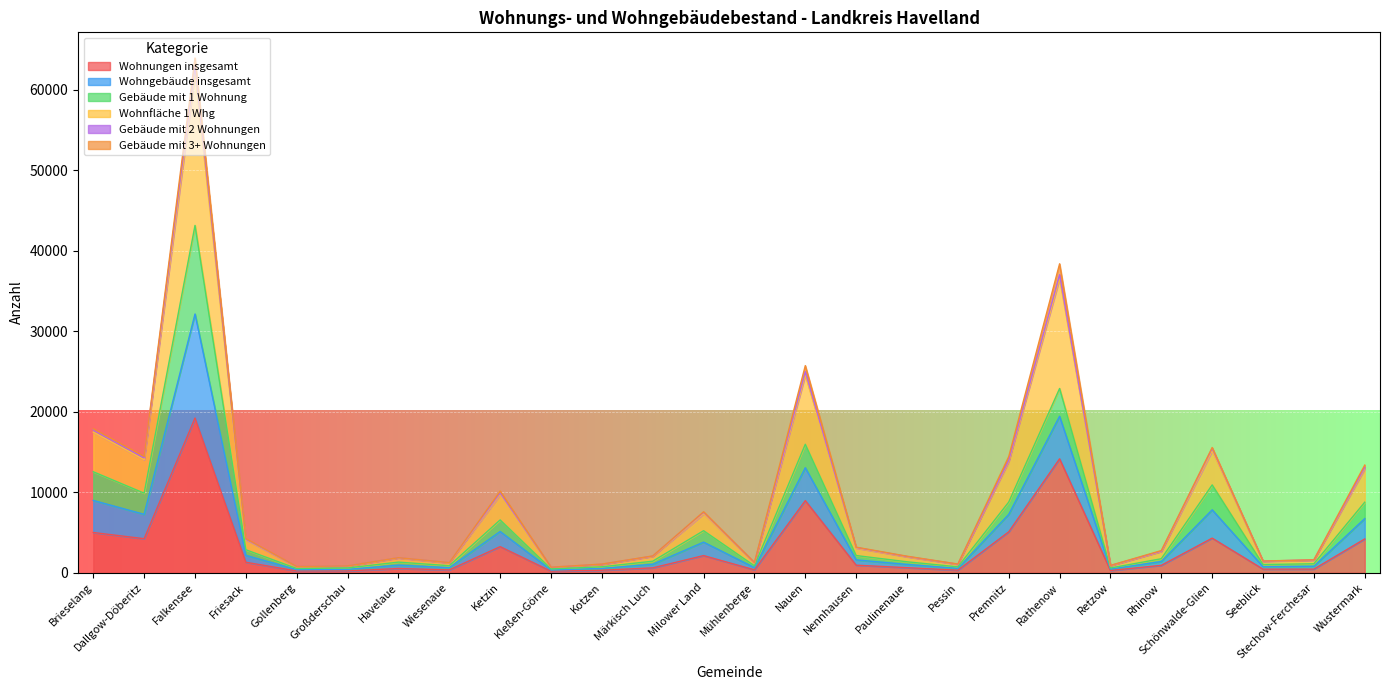

What is the difference between the highest and lowest values at Rathenow?

22867